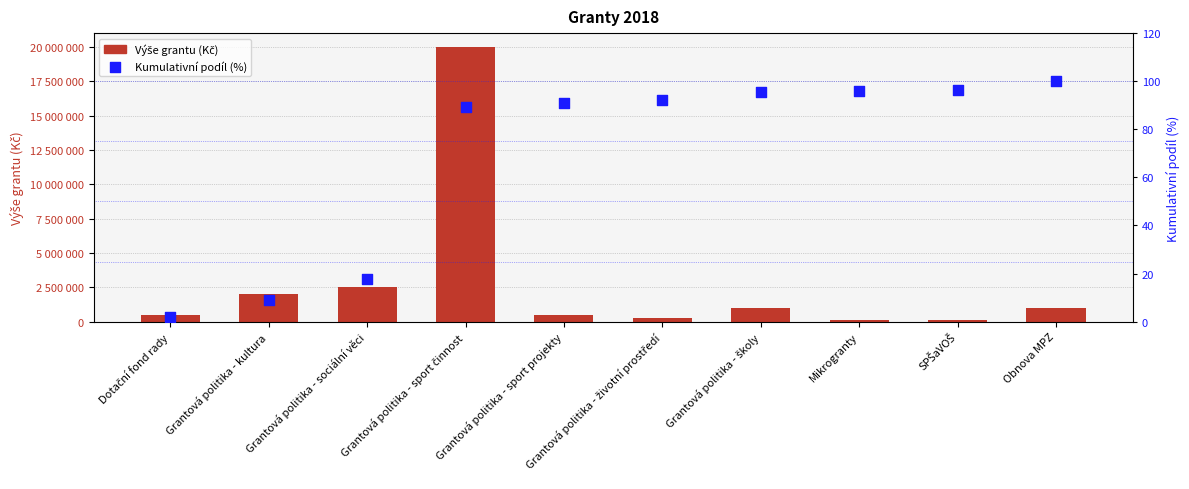

At which category is the sum across all series the highest?

Grantová politika - sport činnost